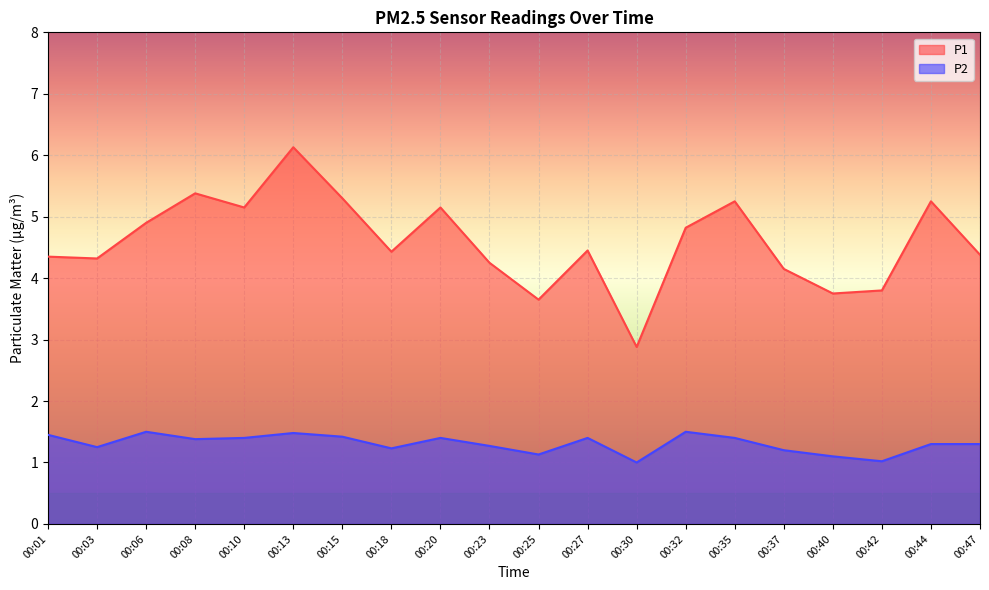

What is the average value of the P2 series?

1.3